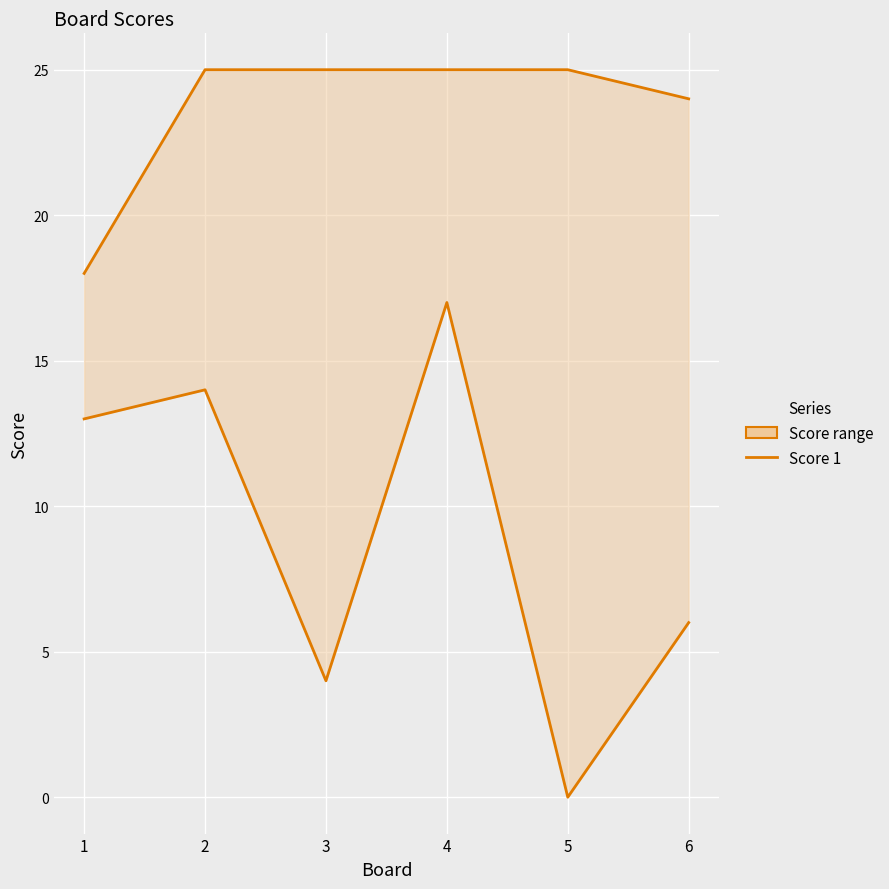

True or false: Score 2 line and Score 1 line intersect in this chart.

False